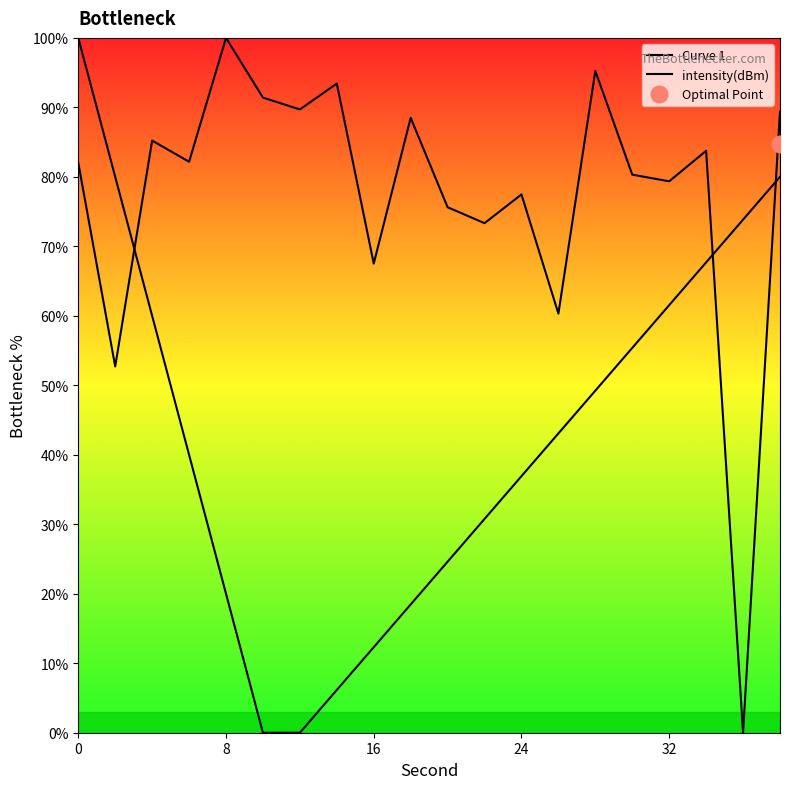

What is the maximum value for intensity(dBm)?

100.0